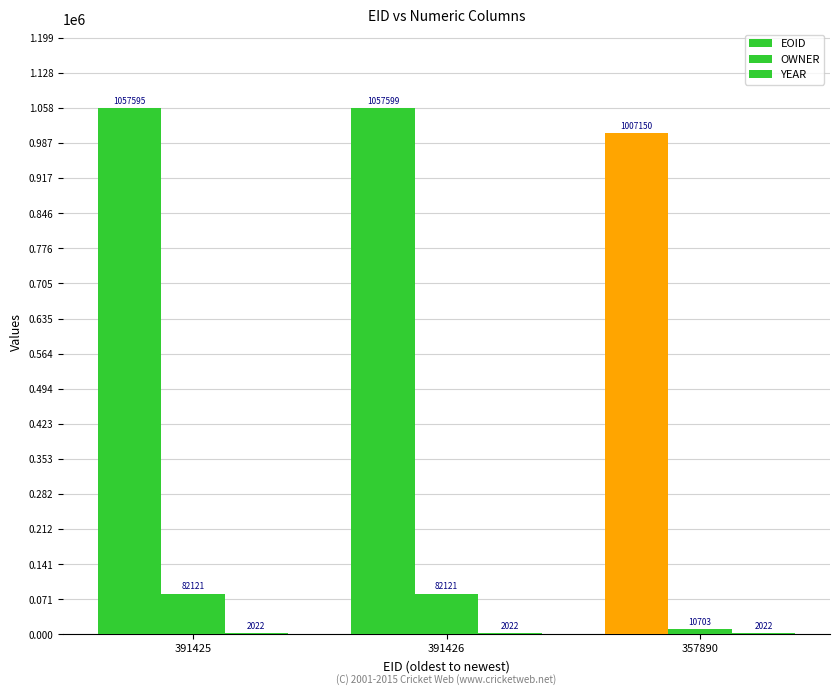

Which series has the largest total across all categories?

EOID